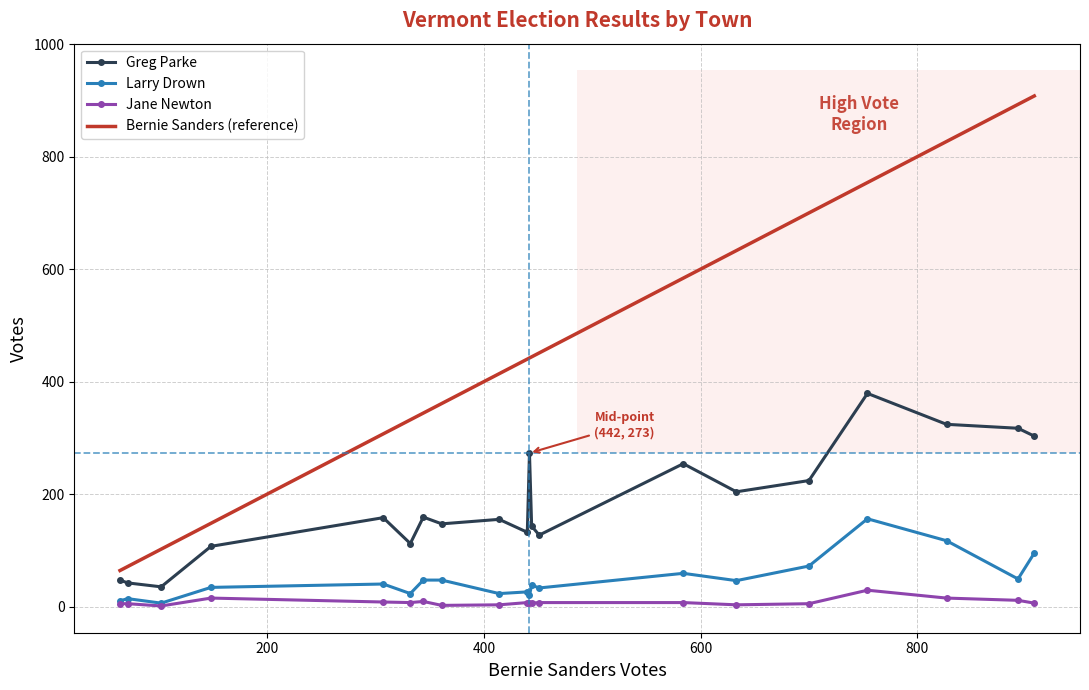

Which series has the largest range (max minus min)?

Bernie Sanders (reference)